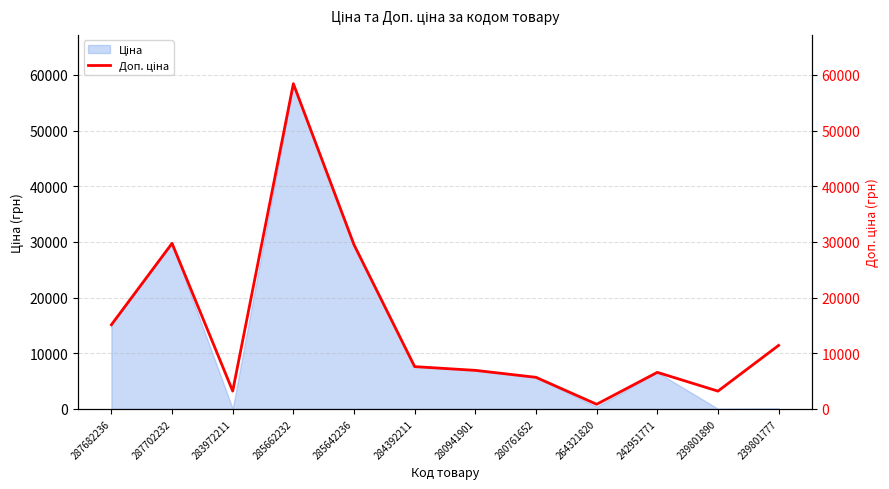

What is the greatest value displayed?

58426.5